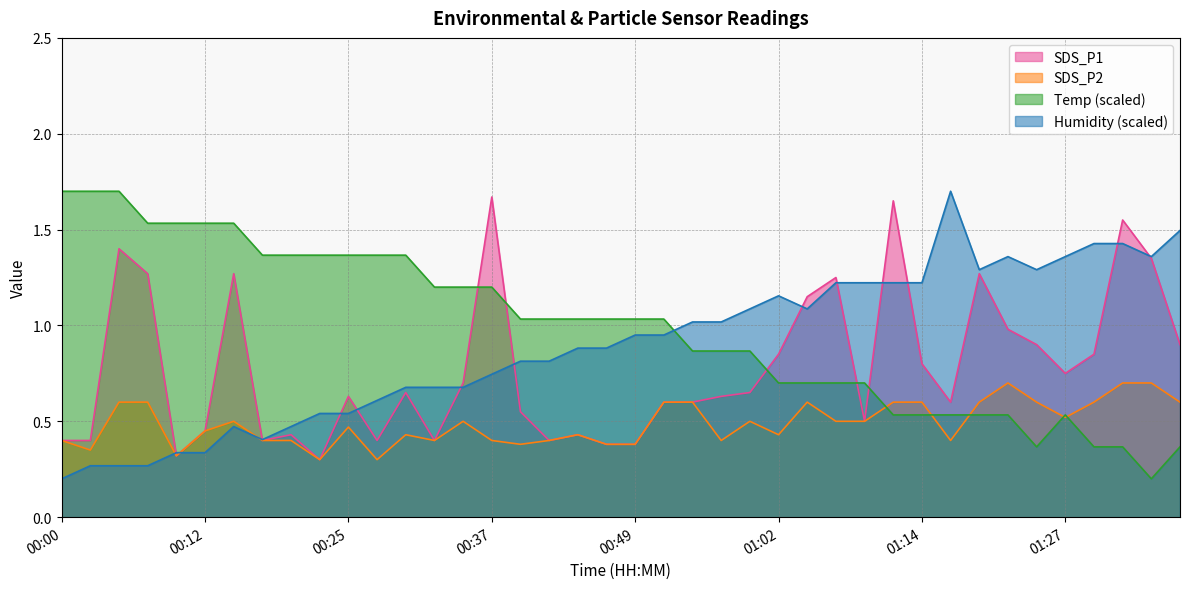

At which category is the sum across all series the highest?

01:32